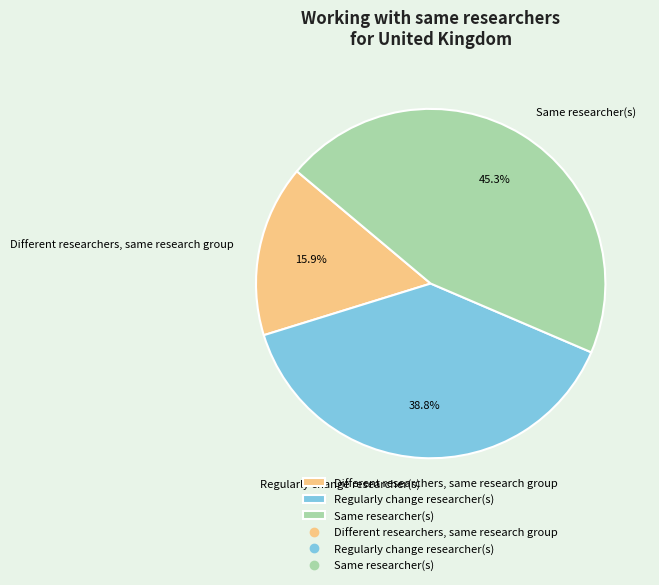

What is the largest slice in the pie chart?

Same researcher(s)